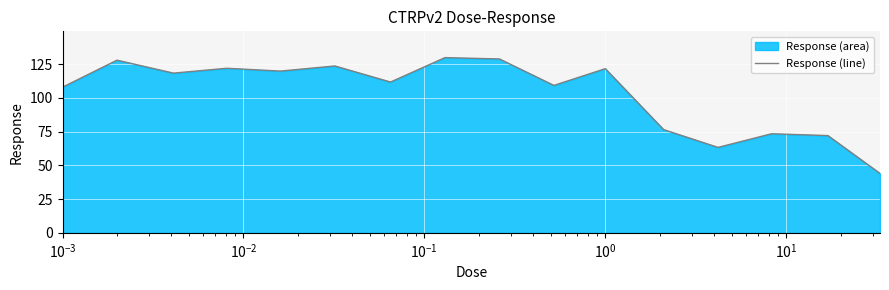

What is the greatest value displayed?

129.9